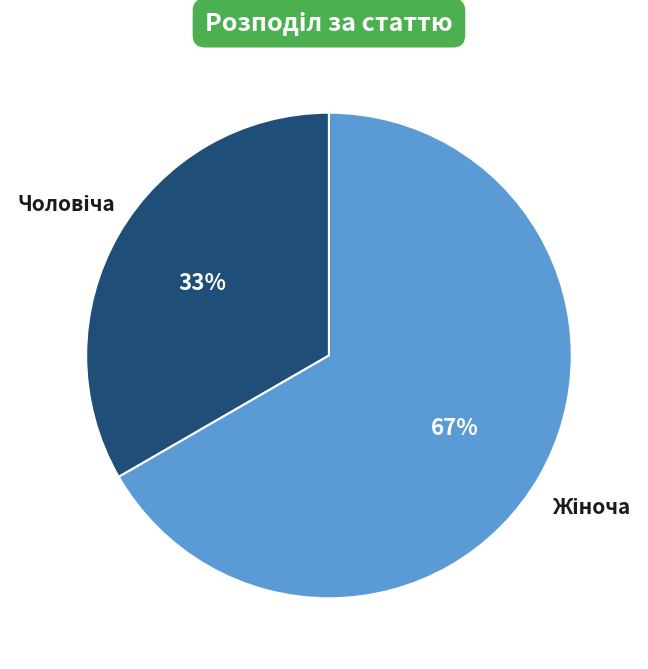

How many segments does this pie chart have?

2